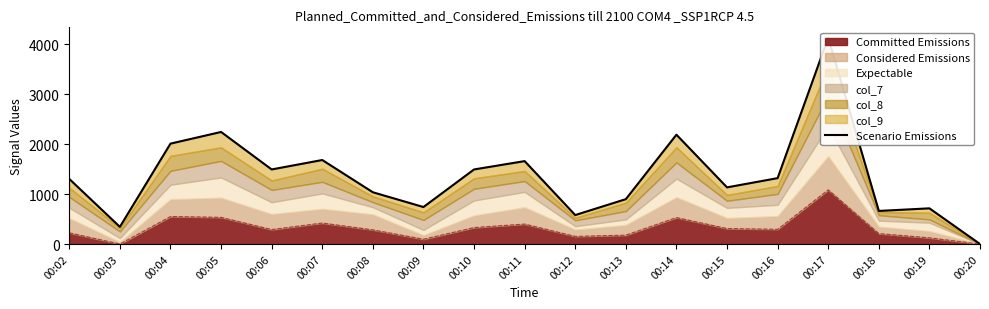

What is the change in value from 00:02 to 00:05?

+941